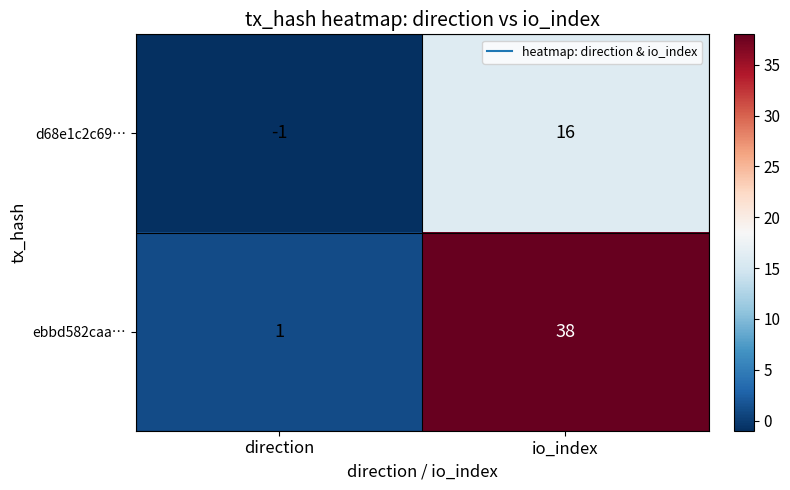

What is the average value of the ebbd582caa… series?

20